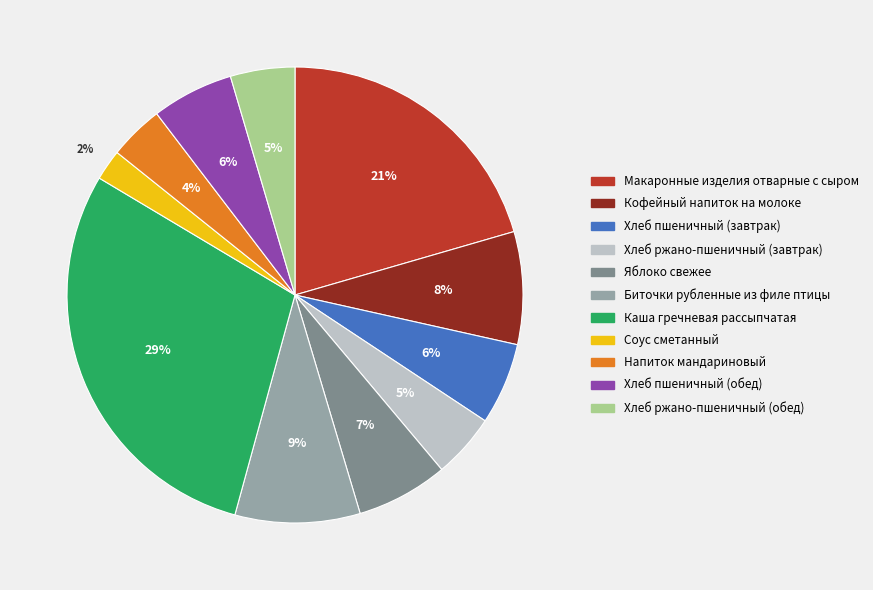

To the nearest percent, what portion does Хлеб ржано-пшеничный (обед) represent?

5%